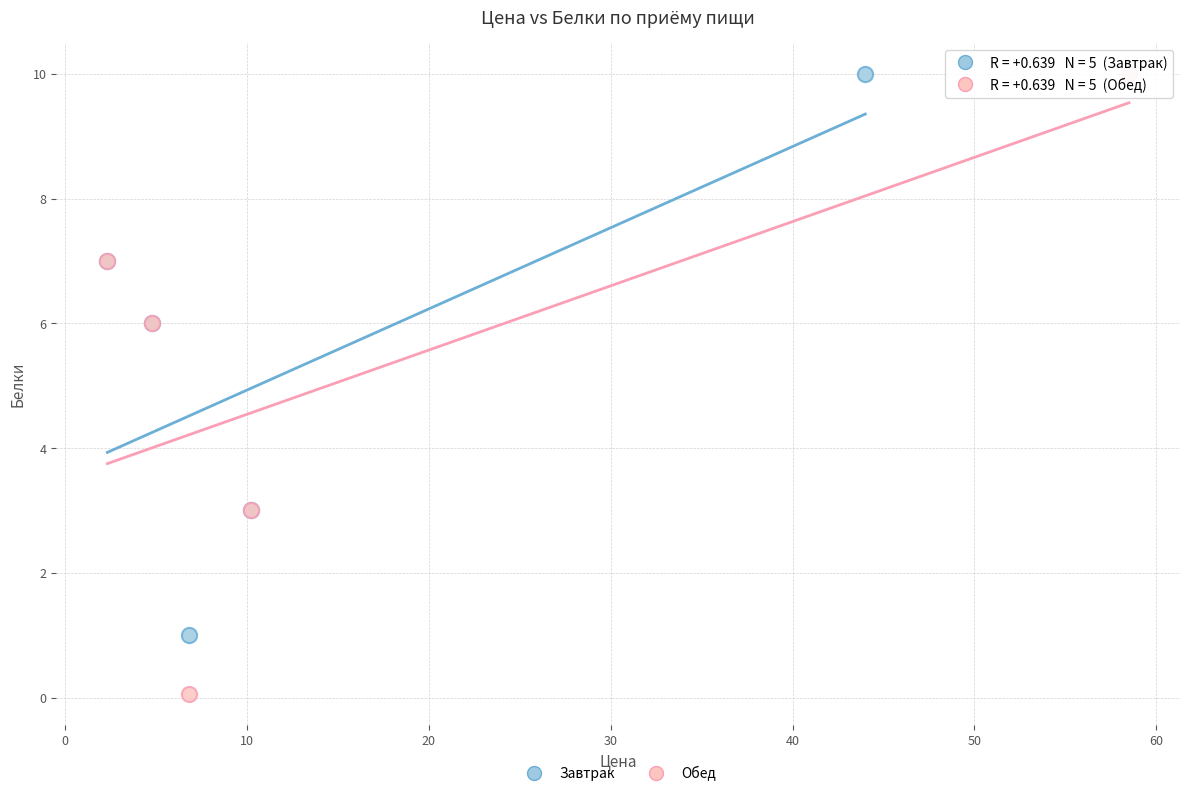

Which series has the largest Y range (max minus min)?

Обед